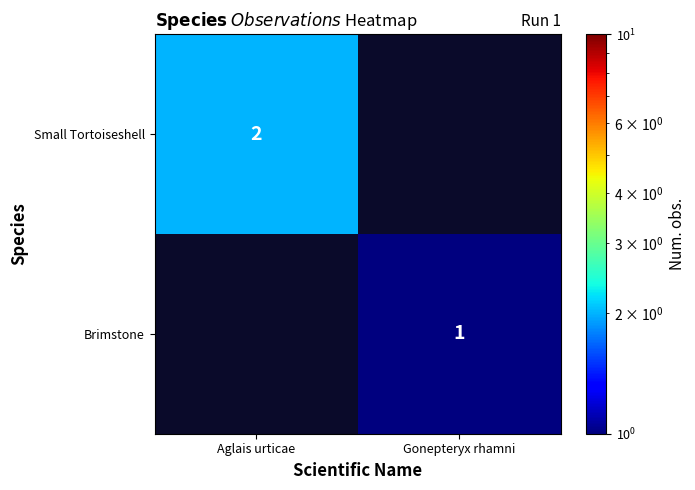

Is it true that Small Tortoiseshell equals 1 at Aglais urticae?

False